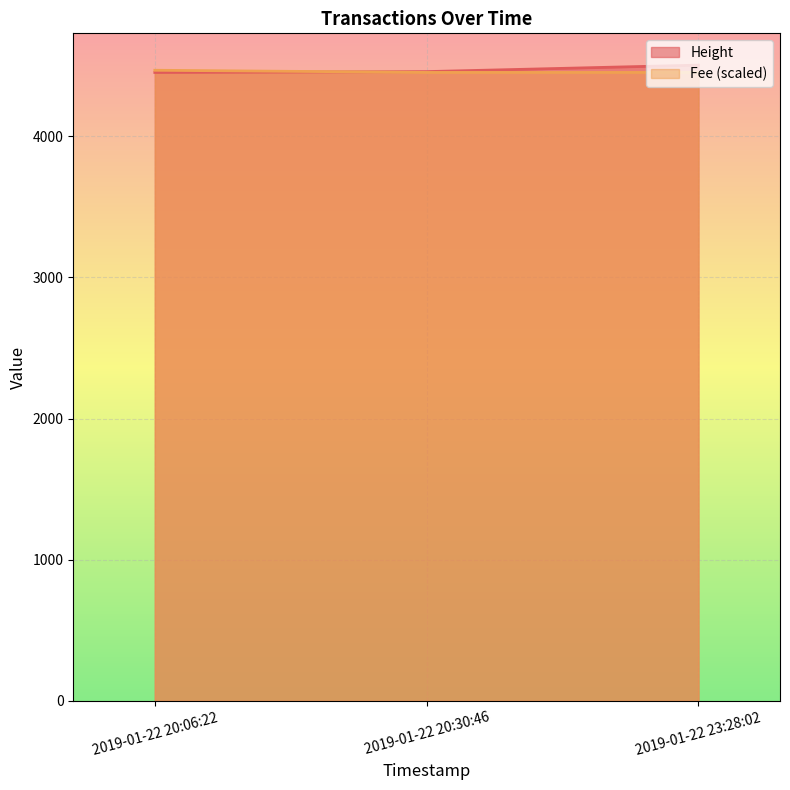

Reading right to left, extract all data points from this chart.

Height: 2019-01-22 23:28:02=4505.0	2019-01-22 20:30:46=4459.0	2019-01-22 20:06:22=4453.0
Fee (scaled): 2019-01-22 23:28:02=4453.1	2019-01-22 20:30:46=4453.3	2019-01-22 20:06:22=4468.6